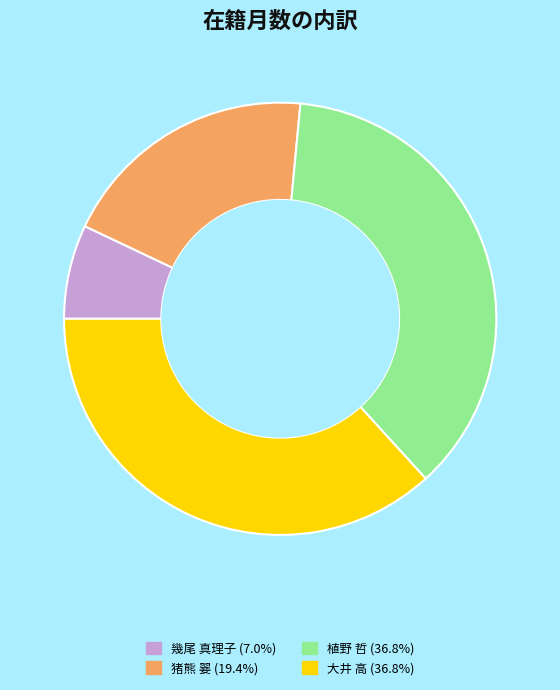

Is 植野 哲 (36.8%) the majority of the pie?

No